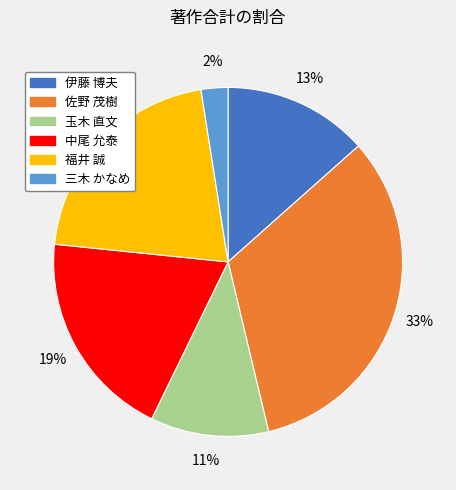

To the nearest percent, what percentage of the pie is 佐野 茂樹?

33%